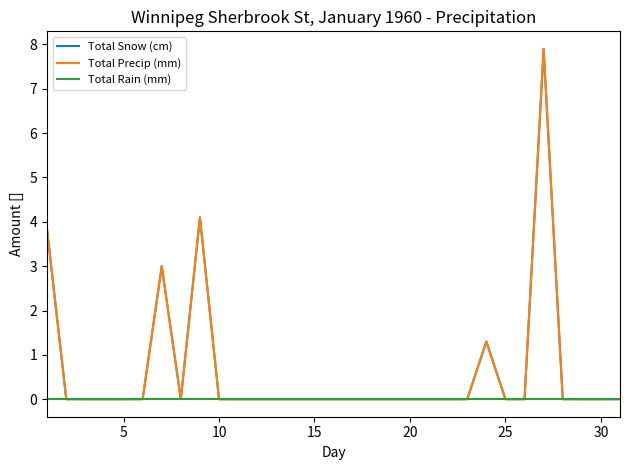

Which series has the largest total across all categories?

Total Snow (cm)